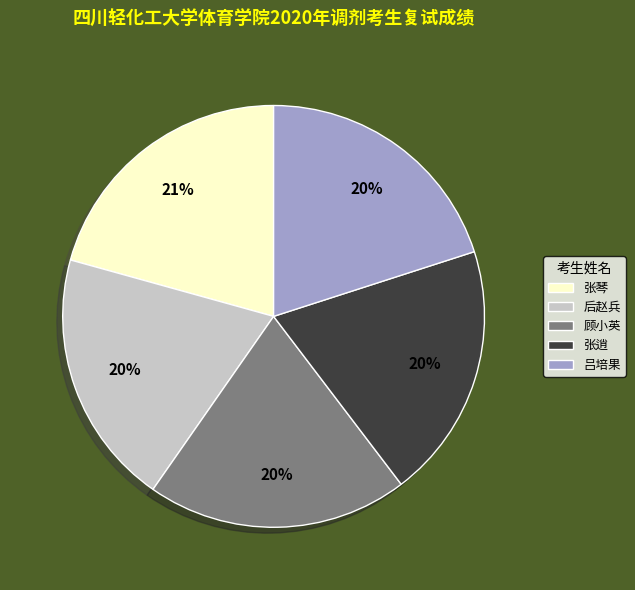

Count the number of slices in the pie.

5